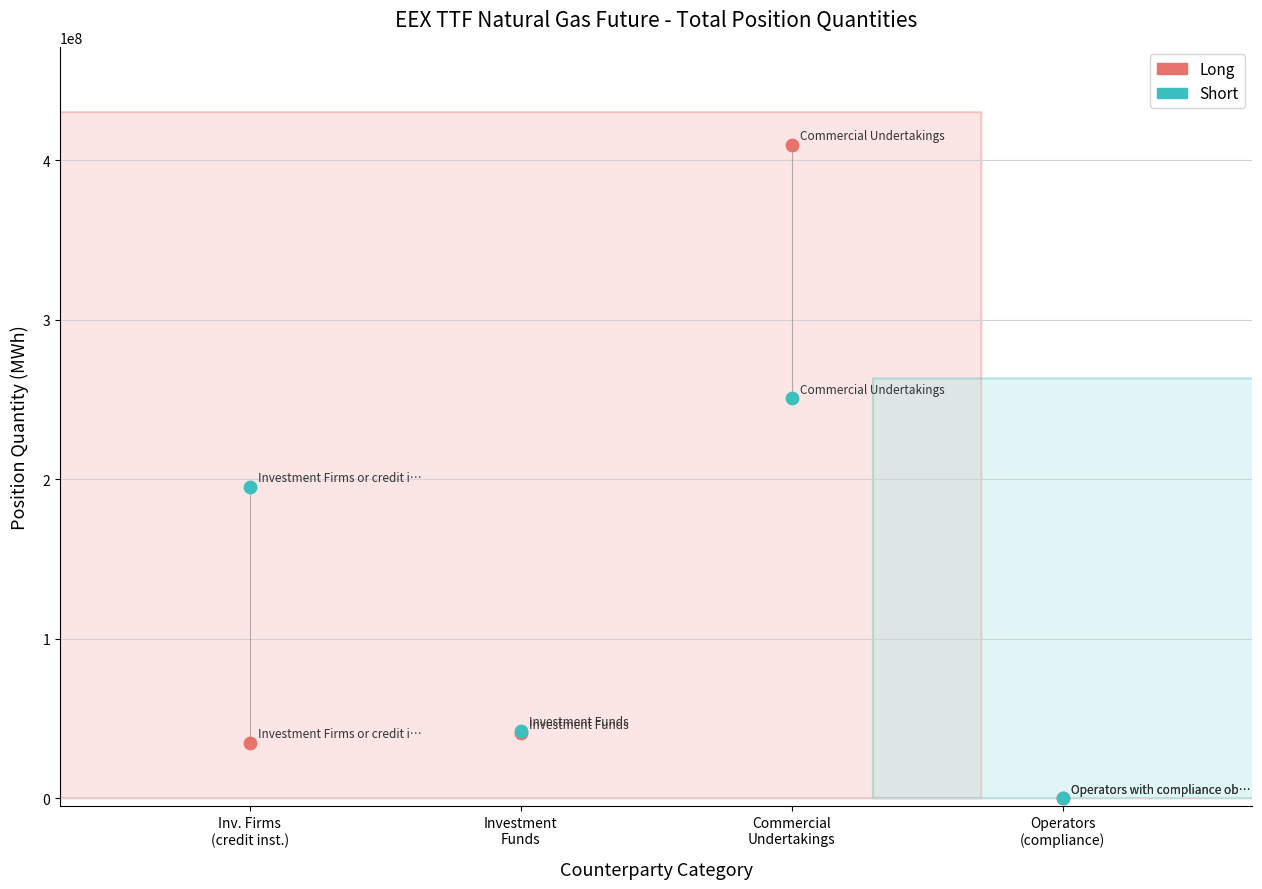

Which series contains the highest Y value?

Long